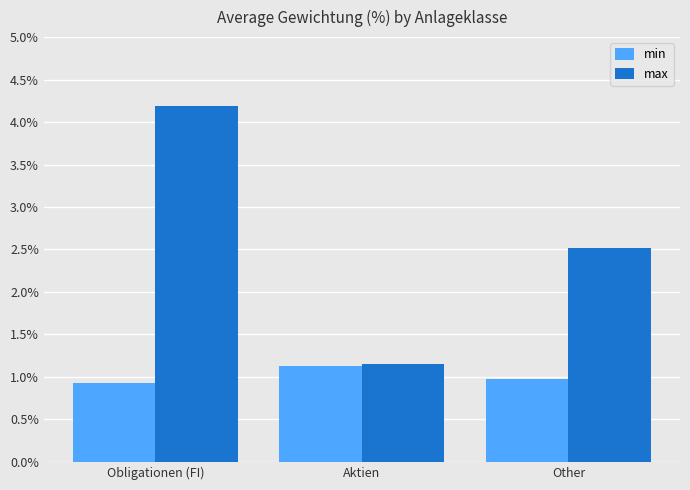

What are all the series names shown in the legend?

min, max